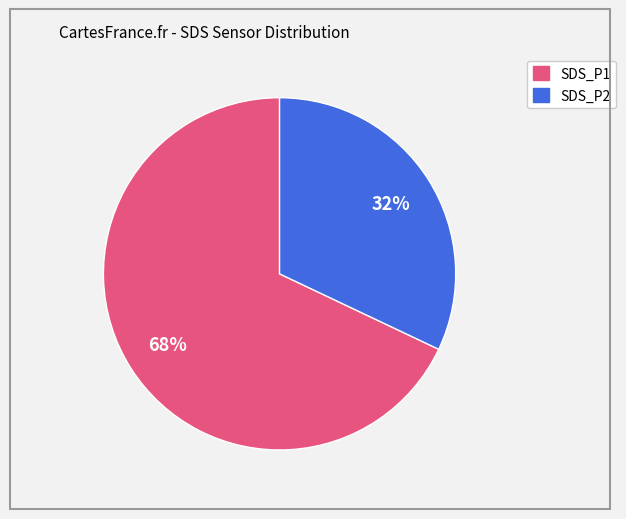

To the nearest percent, what is the difference between the largest and smallest slice percentages?

36%